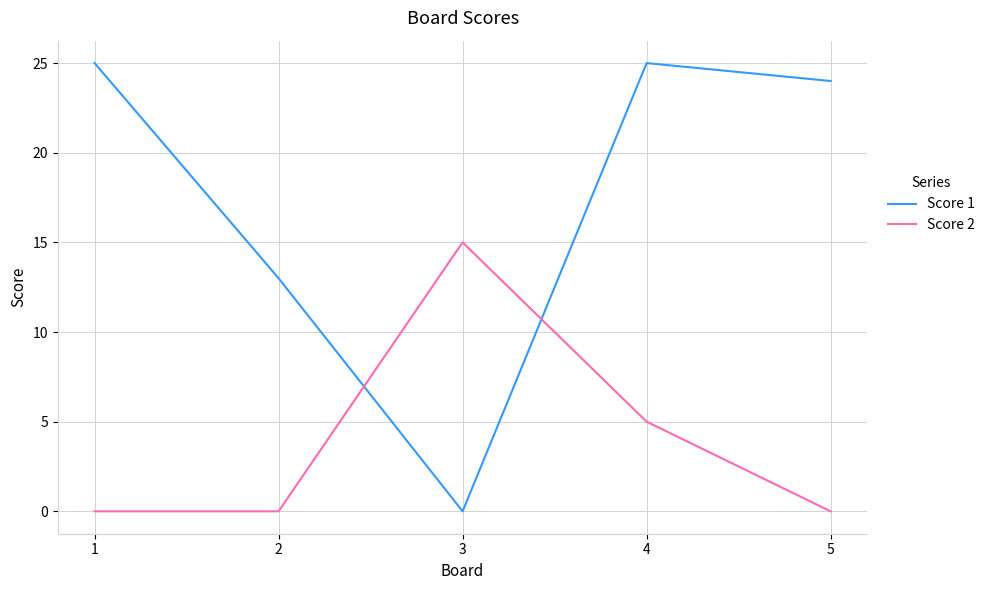

At which category is the sum across all series the highest?

4